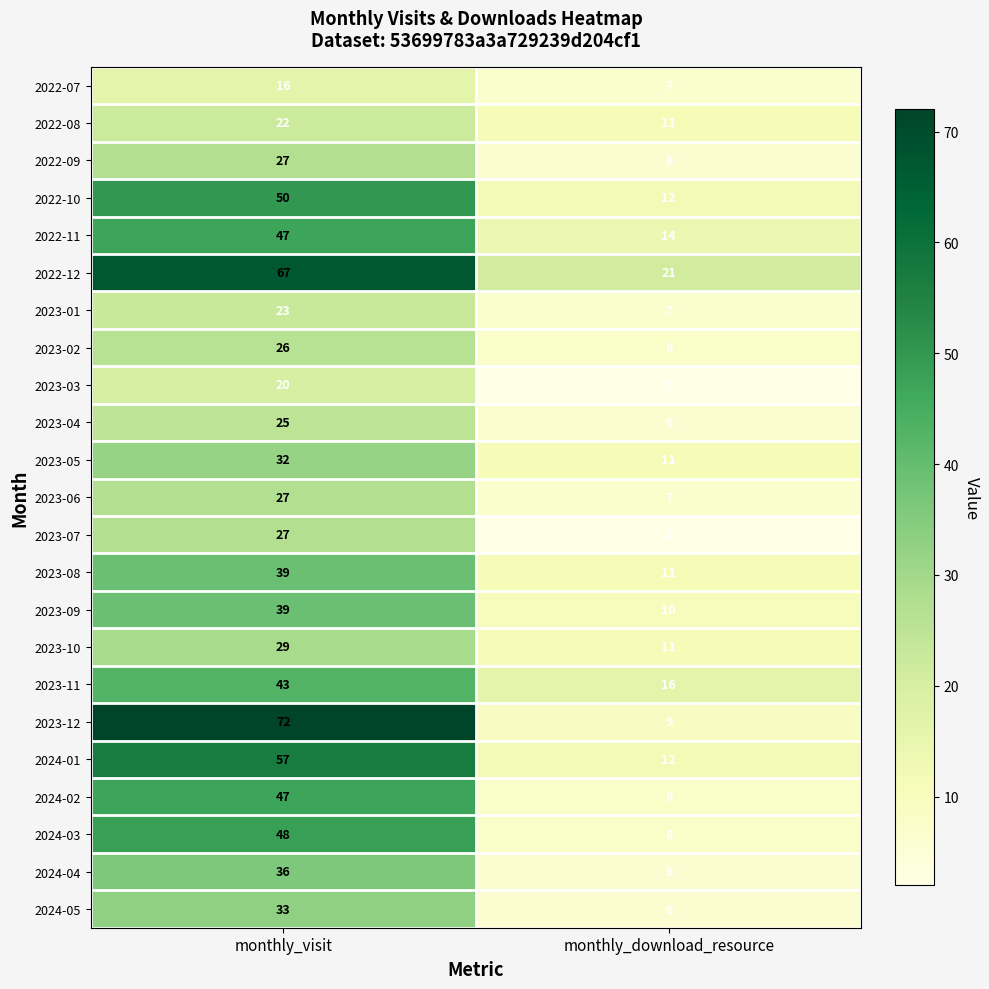

How many data points does each series have?

2